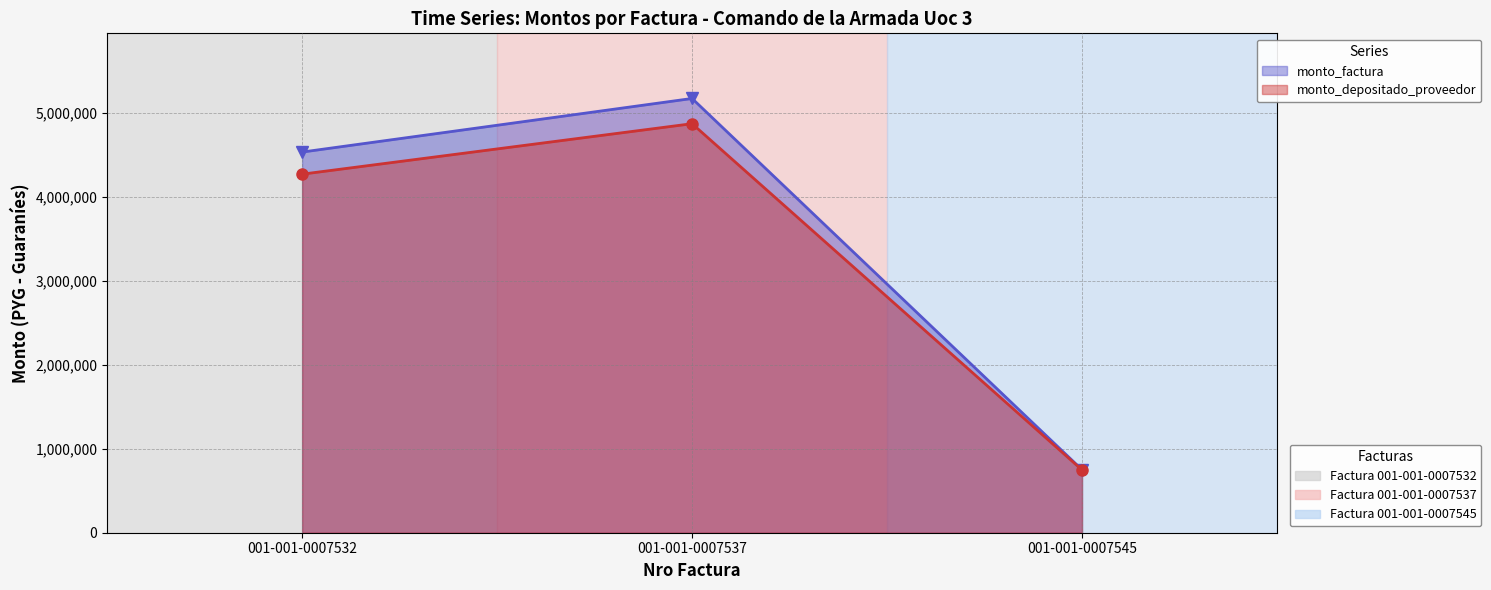

How many monto_factura values are between 750000 and 5170000?

3